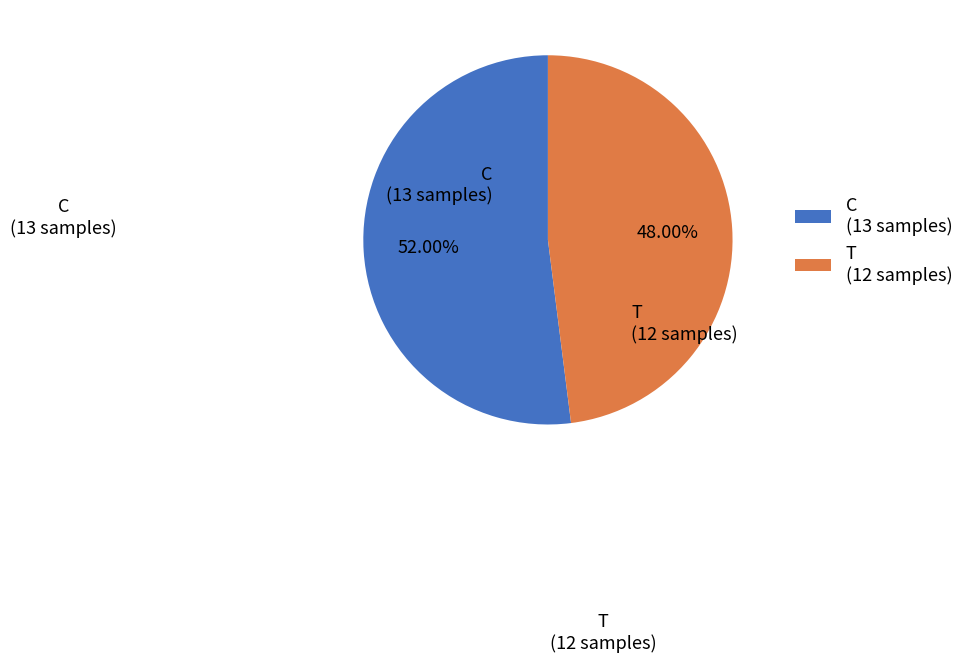

Rank the categories by value from lowest to highest.

T, C